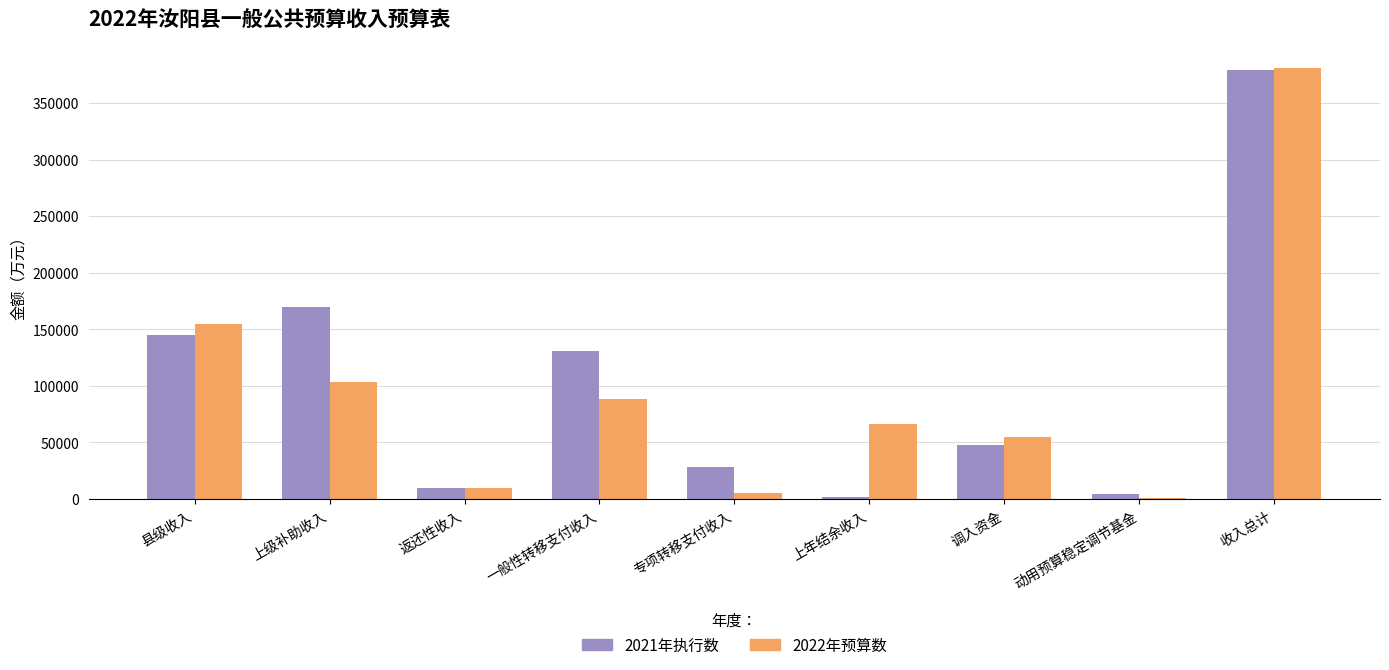

At how many categories does at least one series exceed 235405?

1